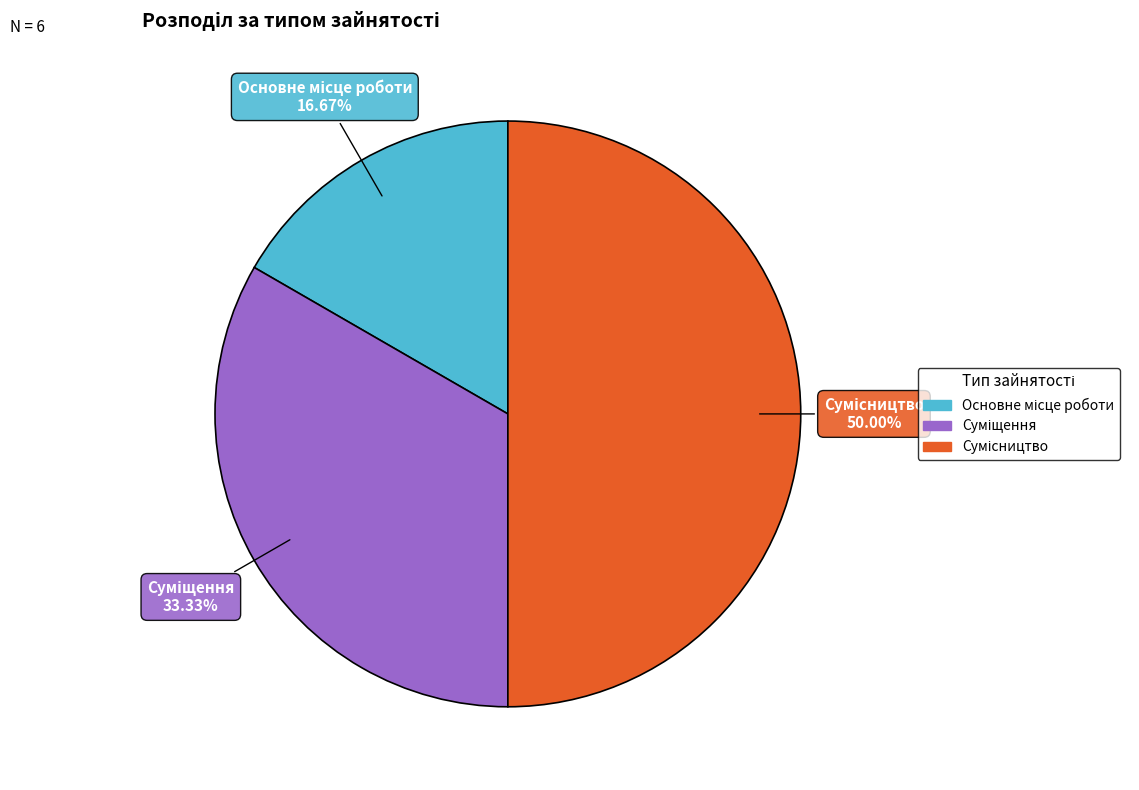

True or false: Сумісництво accounts for 60% of the total.

False